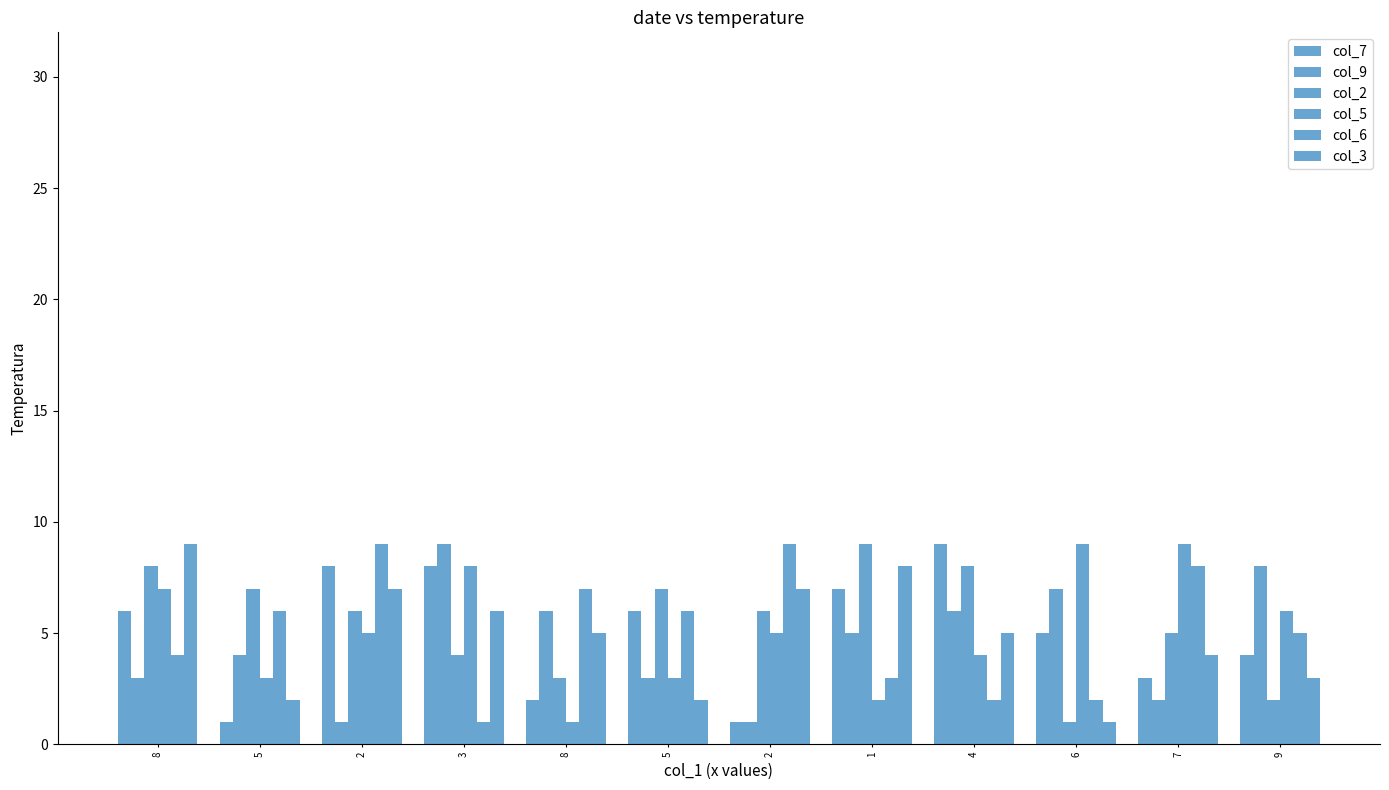

Does the chart contain any negative values?

No